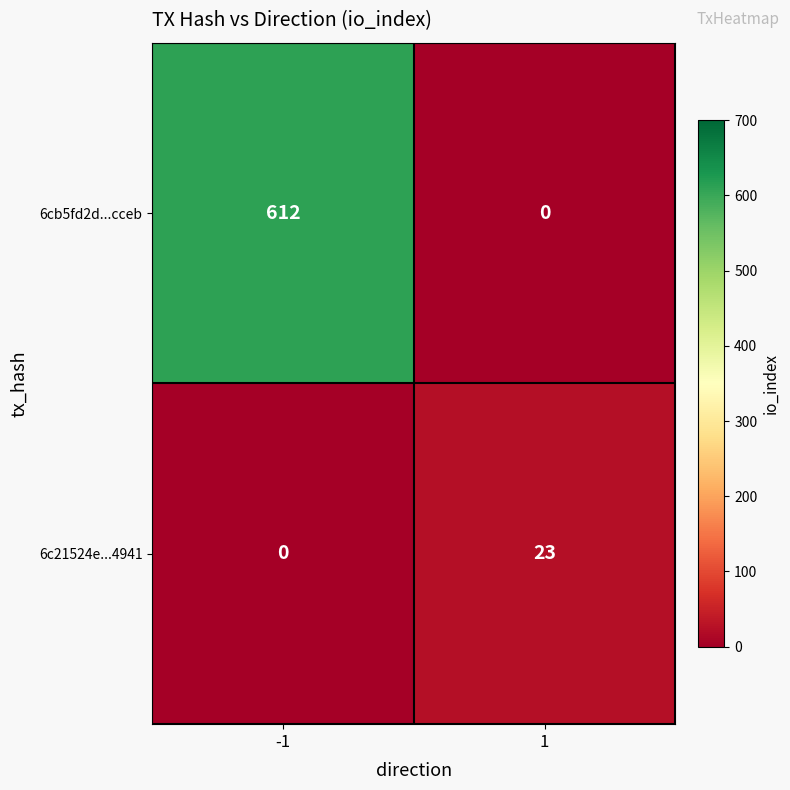

Rank the series at 1 from lowest to highest value.

6cb5fd2d...cceb, 6c21524e...4941